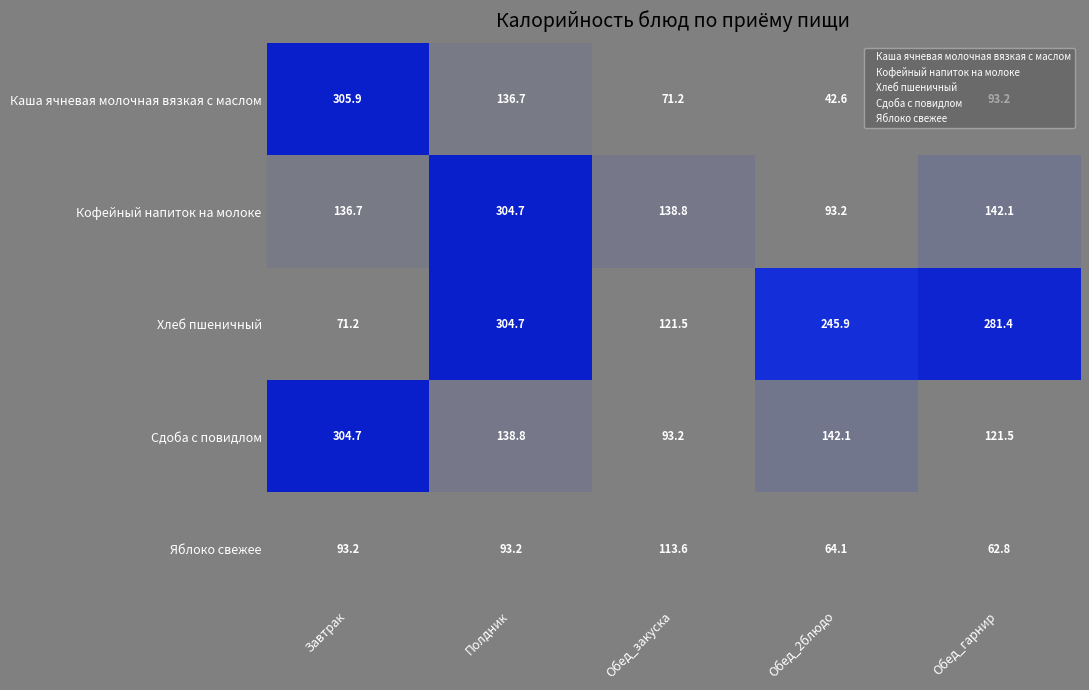

List the labels in order of Каша ячневая молочная вязкая с маслом value, largest first.

Завтрак, Полдник, Обед_гарнир, Обед_закуска, Обед_2блюдо